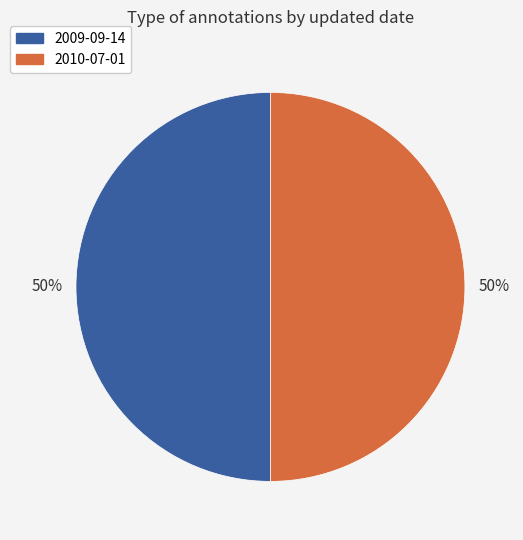

To the nearest percent, what is the average slice percentage?

50%